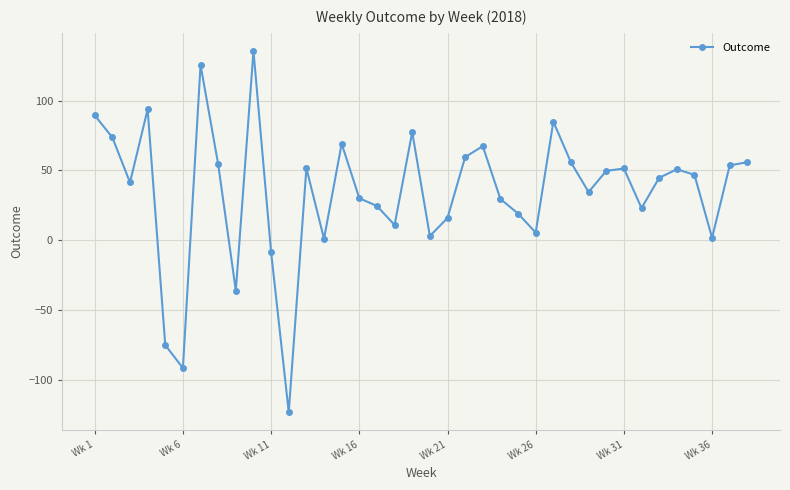

What is the greatest value displayed?

135.5